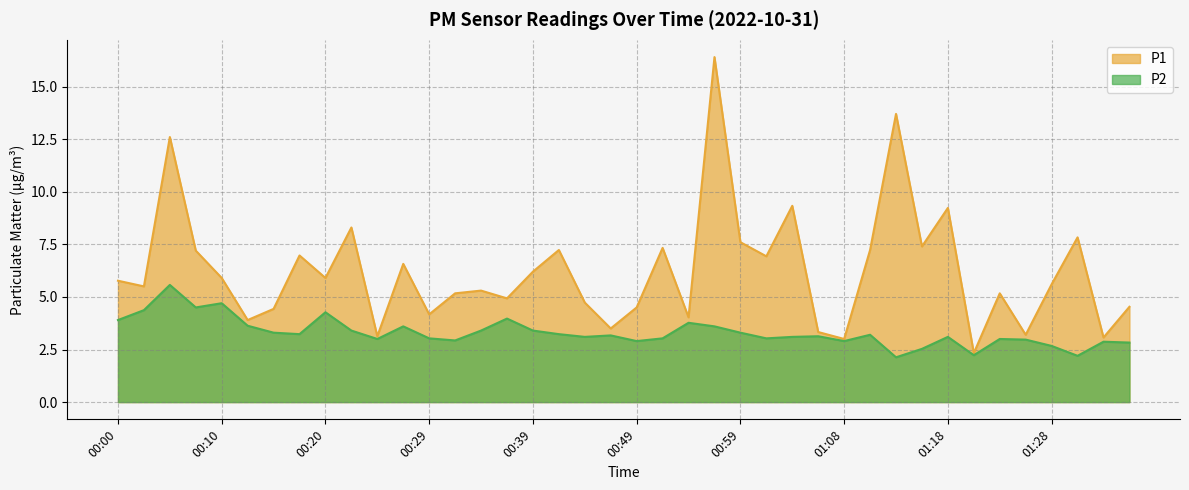

Reading left to right, what are all the values shown in this chart?

P1: 5.8	5.5	12.6	7.2	5.9	3.9	4.4	7.0	5.9	8.3	3.1	6.6	4.2	5.2	5.3	4.9	6.2	7.2	4.7	3.5	4.5	7.3	4.0	16.4	7.6	6.9	9.3	3.3	3.0	7.2	13.7	7.4	9.2	2.3	5.2	3.2	5.6	7.8	3.1	4.5
P2: 3.9	4.4	5.6	4.5	4.7	3.6	3.3	3.2	4.3	3.4	3.0	3.6	3.0	2.9	3.4	4.0	3.4	3.2	3.1	3.2	2.9	3.0	3.8	3.6	3.3	3.0	3.1	3.1	2.9	3.2	2.1	2.5	3.1	2.2	3.0	3.0	2.7	2.2	2.9	2.8